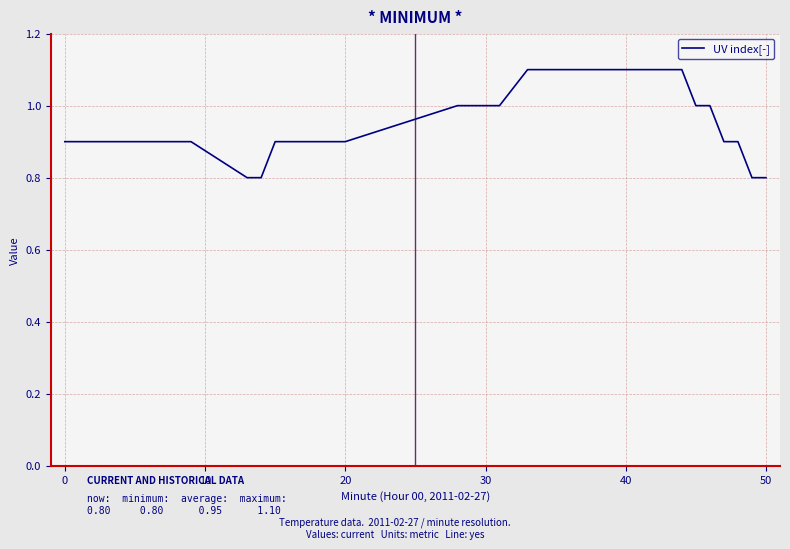

What is the maximum value shown in the chart?

1.1